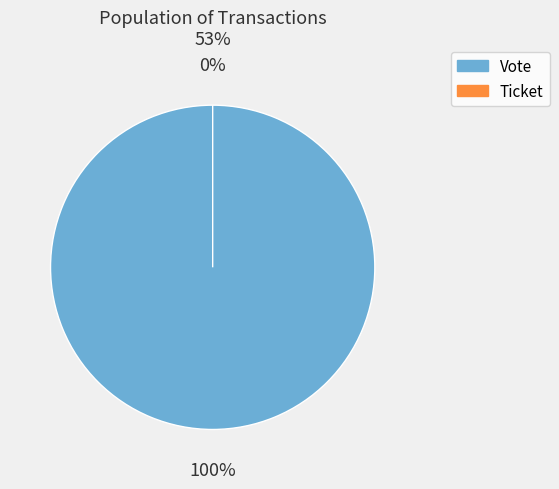

The Ticket slice represents 0% of the pie. True or false?

True